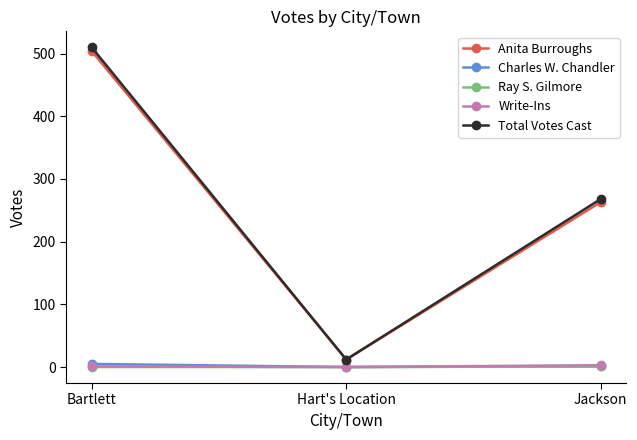

At which label is Total Votes Cast closest to 261?

Jackson